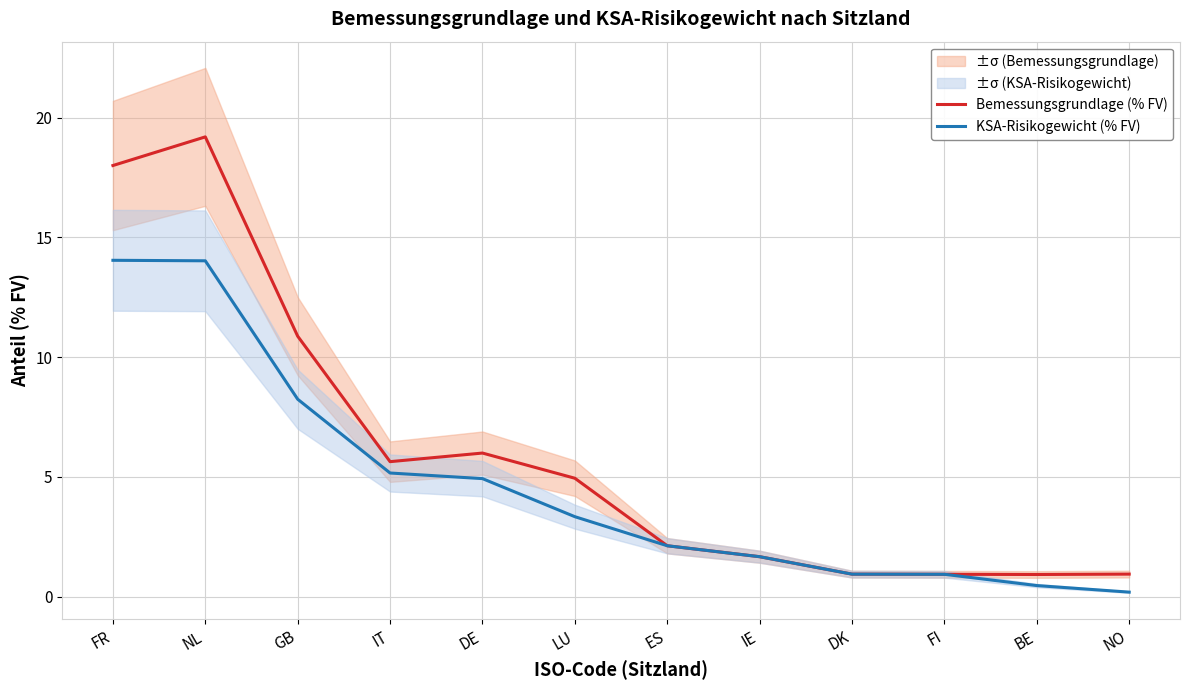

Reading left to right, what are all the values shown in this chart?

Bemessungsgrundlage (% FV): 18.0	19.2	10.9	5.6	6.0	4.9	2.1	1.7	0.9	0.9	0.9	0.9
KSA-Risikogewicht (% FV): 14.0	14.0	8.2	5.2	4.9	3.3	2.1	1.7	0.9	0.9	0.5	0.2